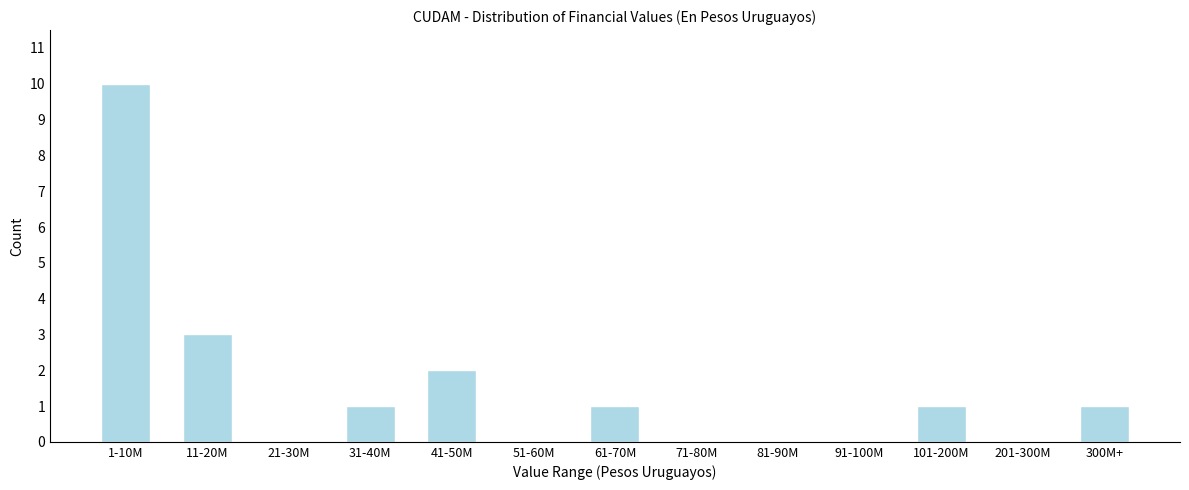

Reading left to right, extract all data points from this chart.

1-10M=10	11-20M=3	21-30M=0	31-40M=1	41-50M=2	51-60M=0	61-70M=1	71-80M=0	81-90M=0	91-100M=0	101-200M=1	201-300M=0	300M+=1